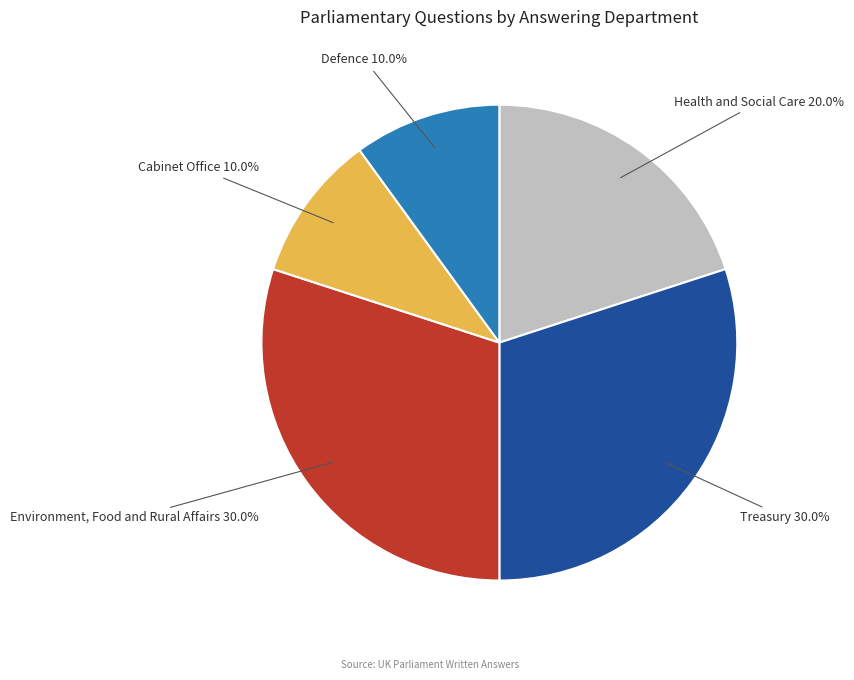

Approximately how many times larger is the value at Health and Social Care compared to Environment, Food and Rural Affairs?

0.7